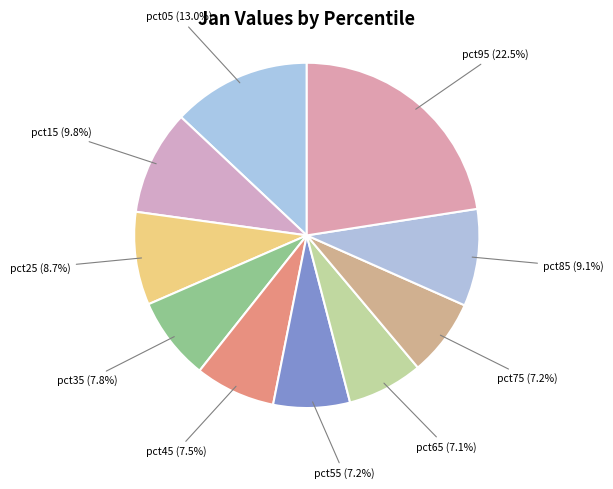

What is the largest slice in the pie chart?

pct95